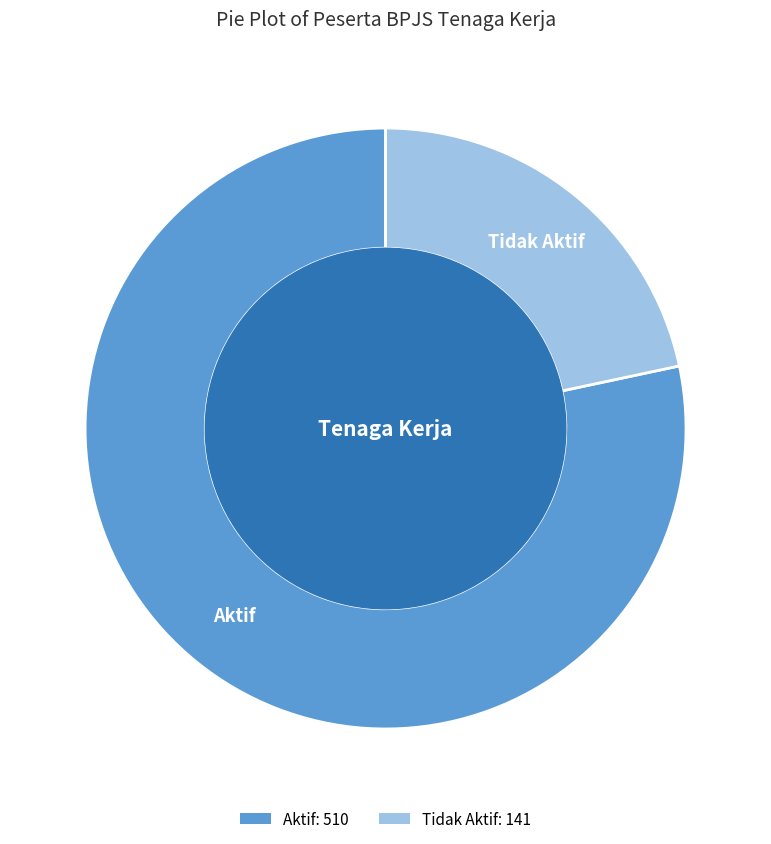

Between Aktif and Tidak Aktif, which is larger?

Aktif